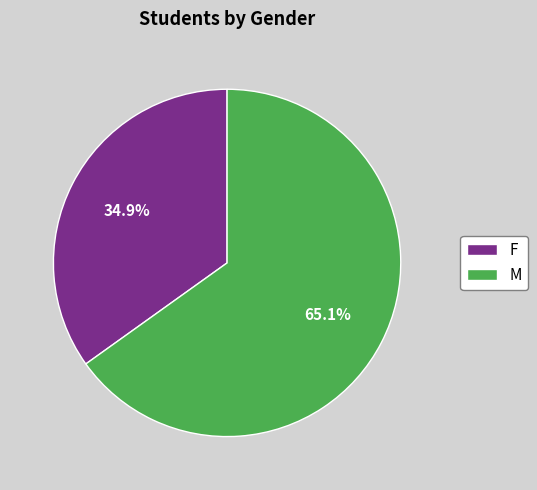

To the nearest percent, what portion does M represent?

65%